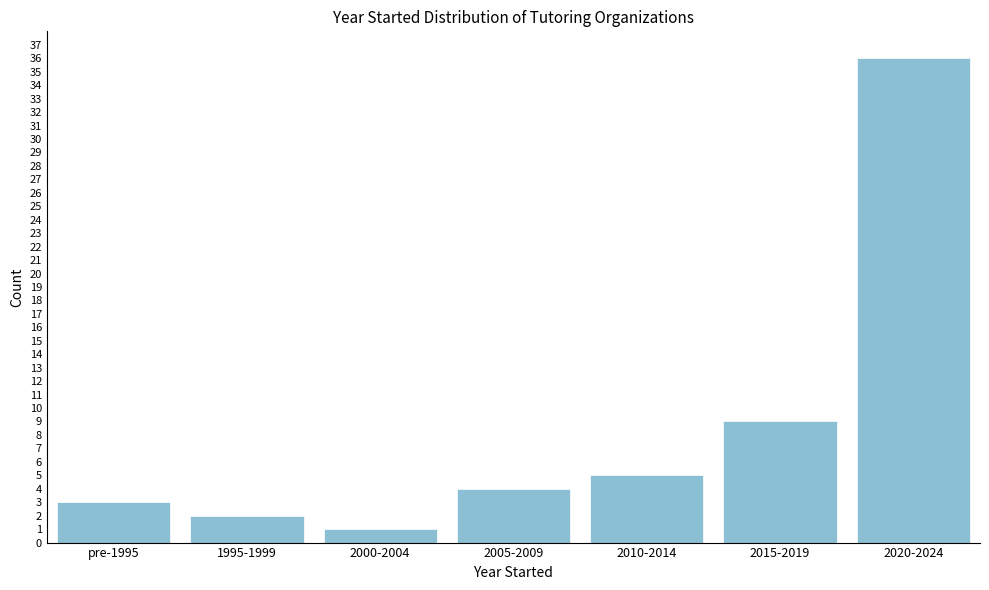

Reading left to right, what are all the values shown in this chart?

pre-1995=3	1995-1999=2	2000-2004=1	2005-2009=4	2010-2014=5	2015-2019=9	2020-2024=36